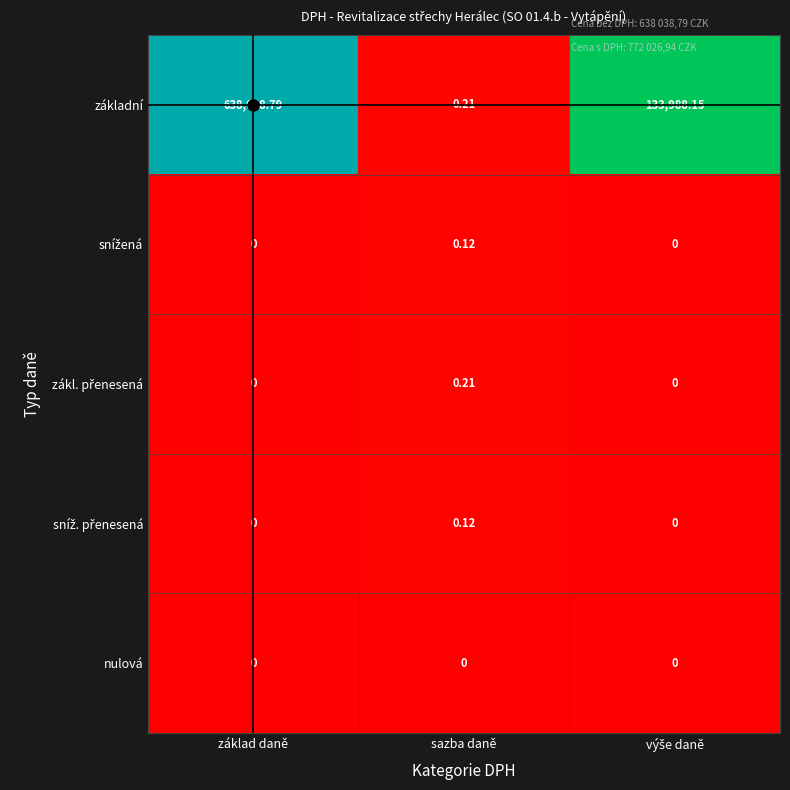

At which category is the sum across all series the highest?

základ daně